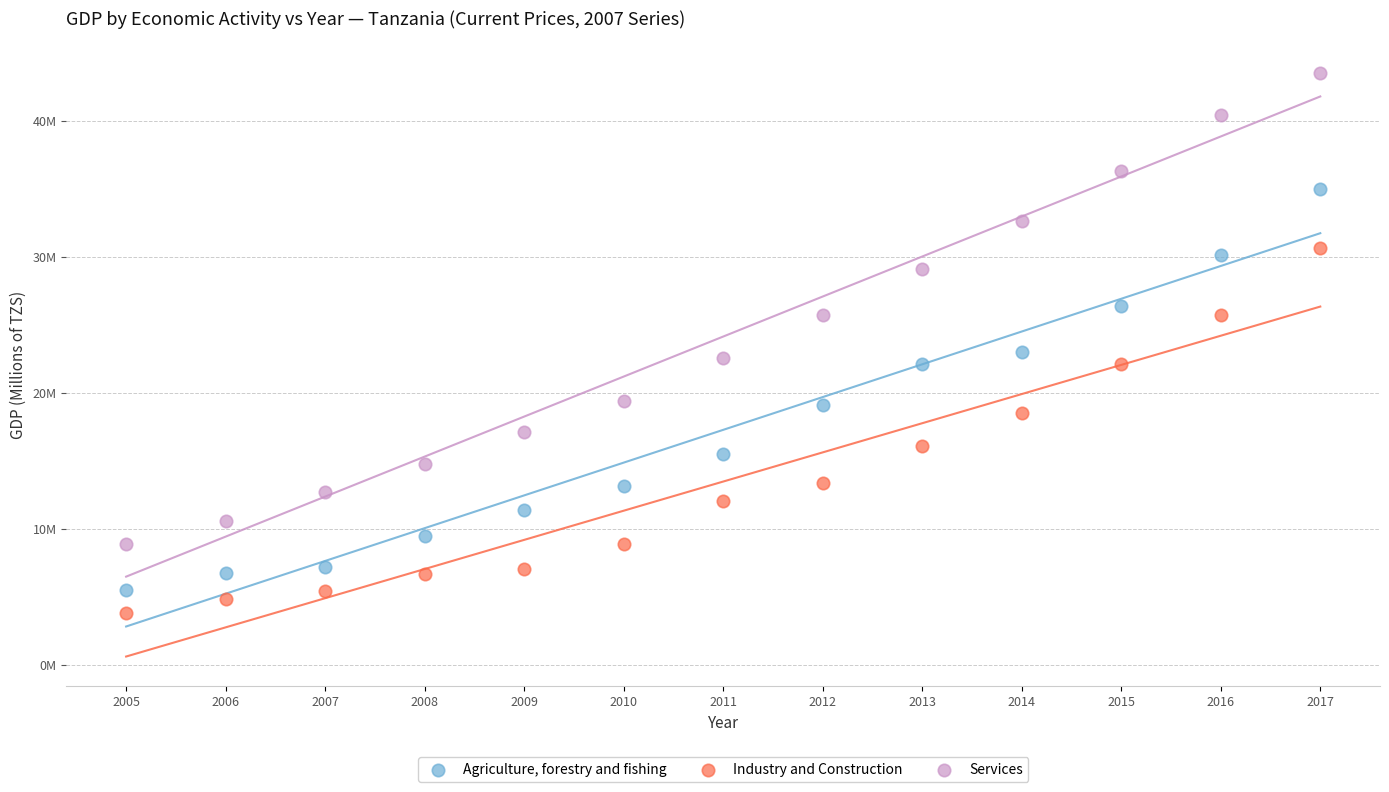

What are all the series names shown in the legend?

Agriculture, forestry and fishing, Industry and Construction, Services